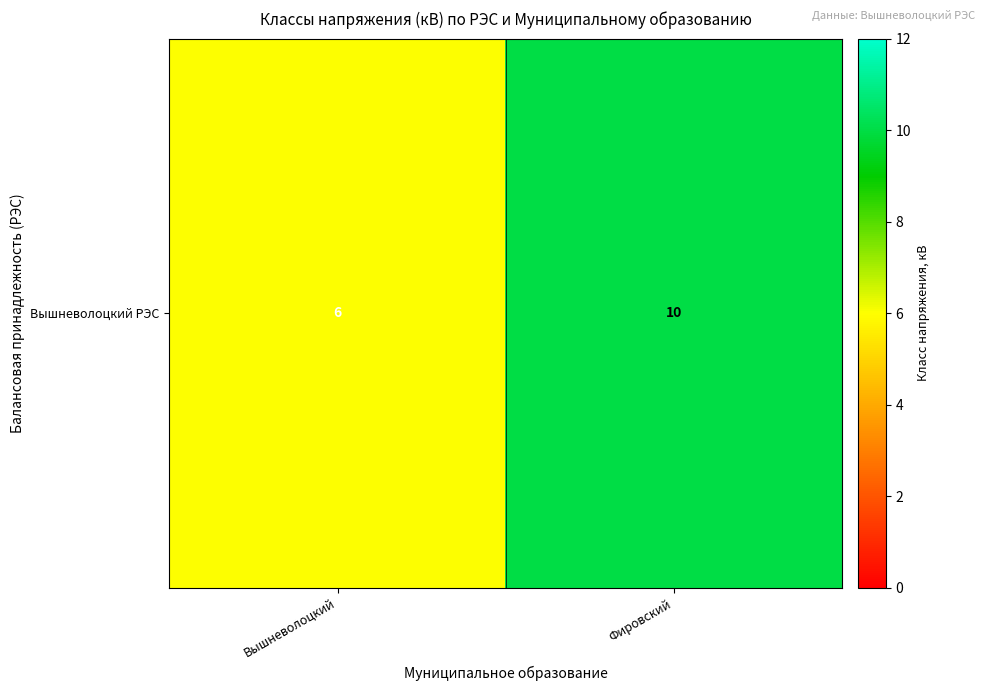

Reading left to right, what are all the values shown in this chart?

Вышневолоцкий=6	Фировский=10